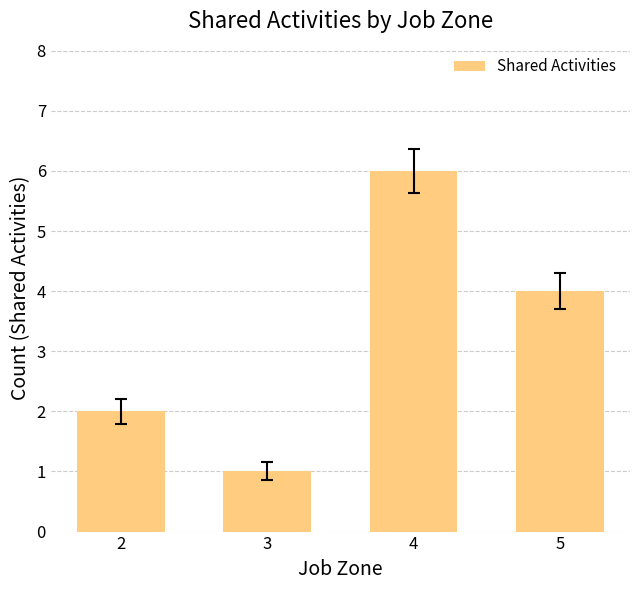

Between 3 and 5, which is larger?

5